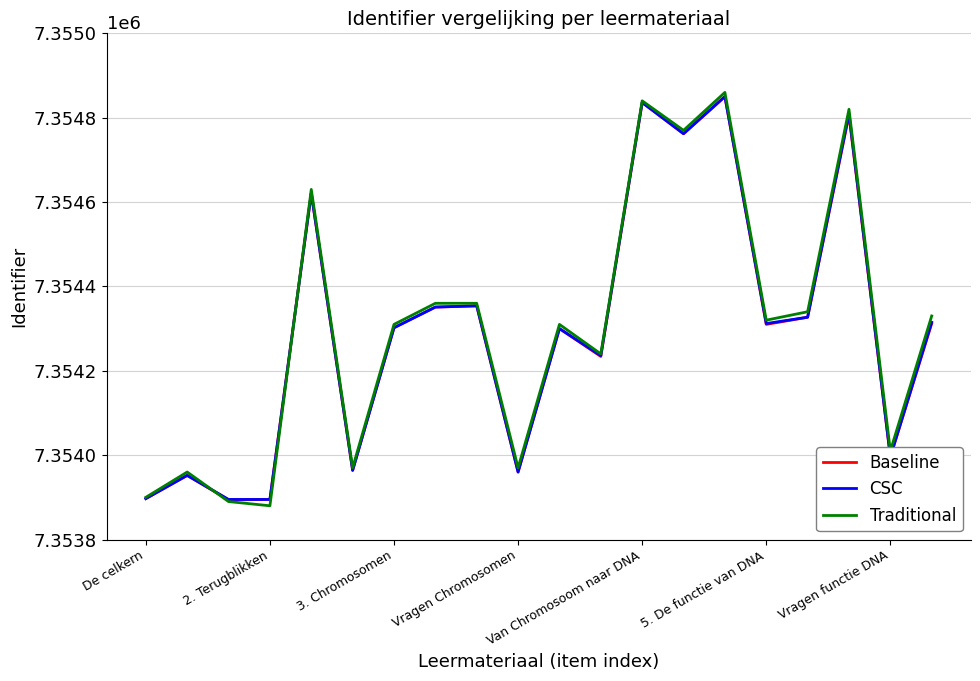

What is the maximum value for Baseline?

7354850